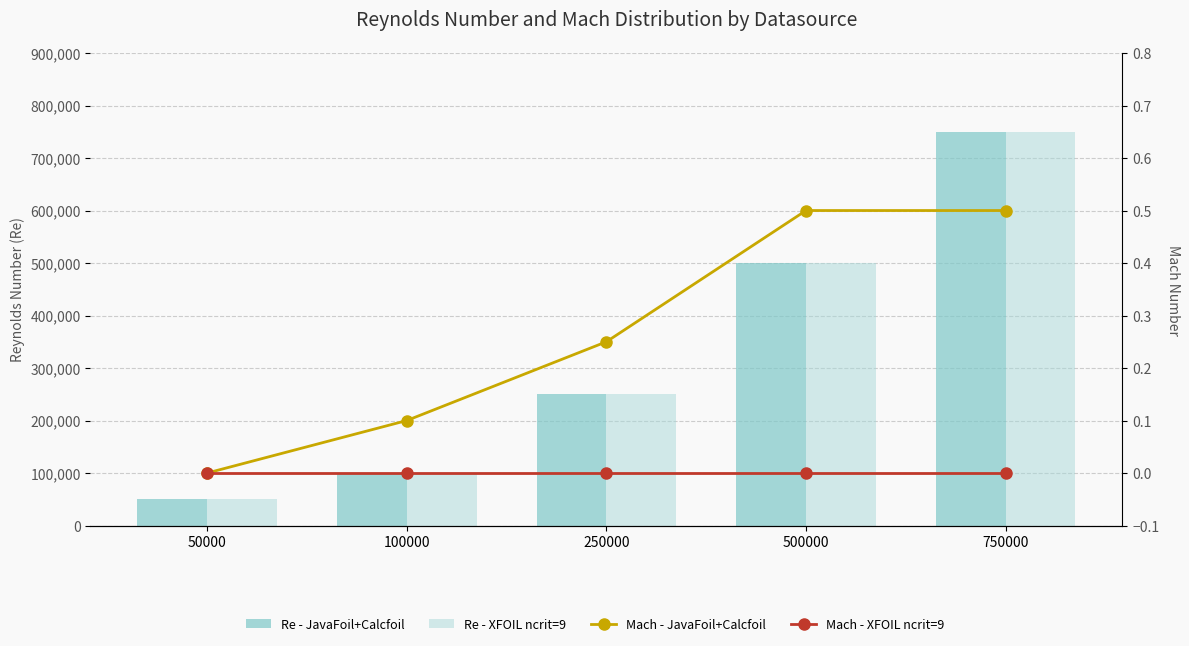

Which category has the lowest value in the Mach - JavaFoil+Calcfoil series?

50000